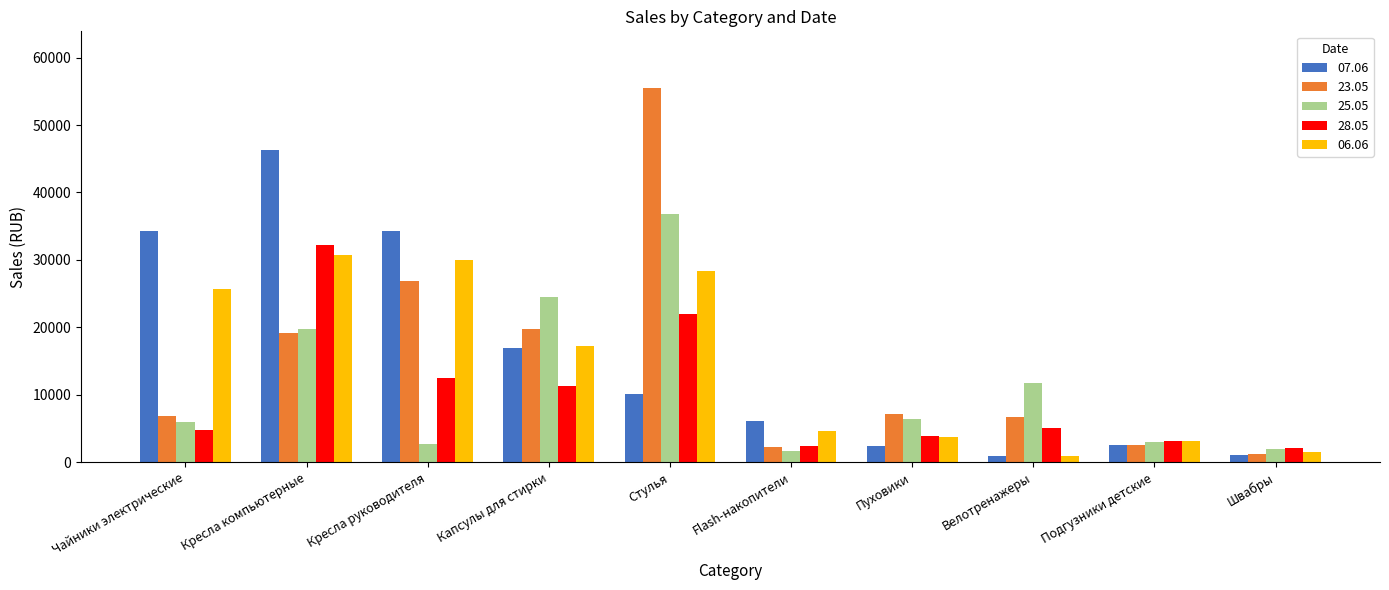

True or false: 25.05 has a value of 4053.5 at Пуховики.

False